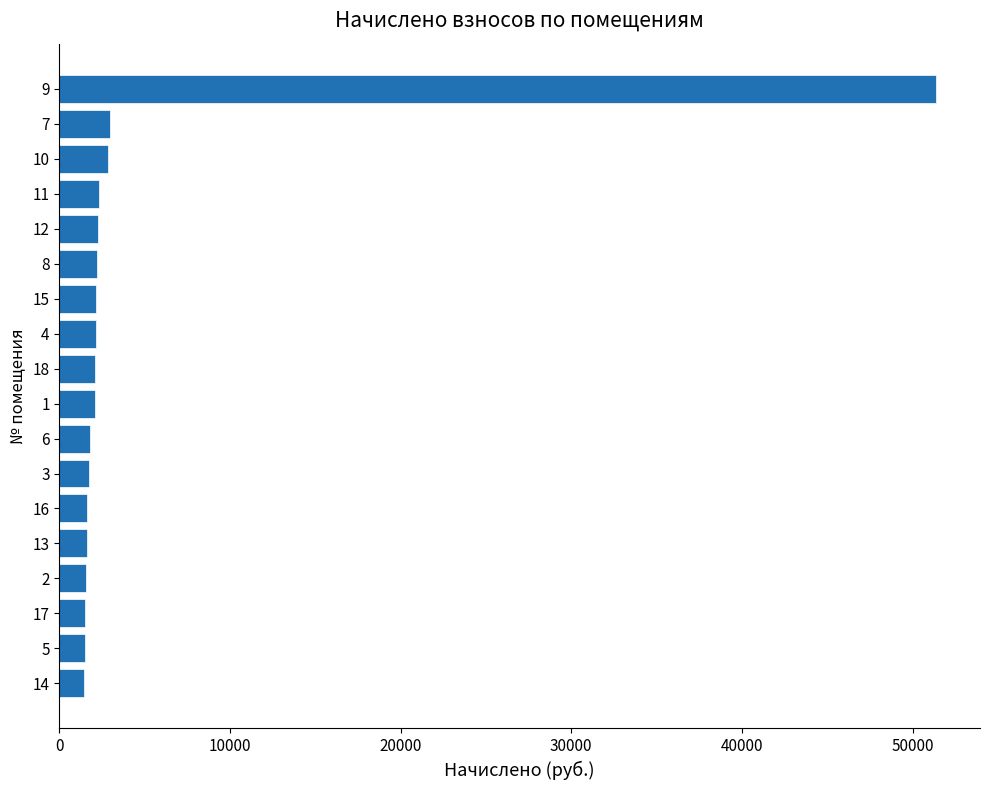

Approximately how many times larger is the value at 18 compared to 8?

1.0